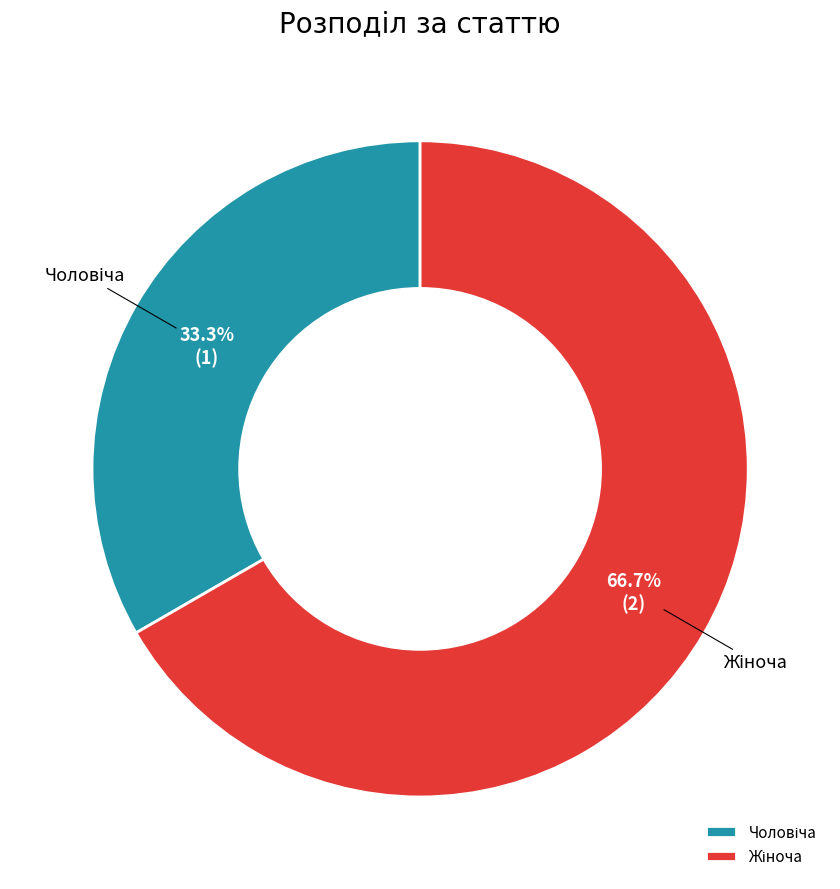

Count the number of slices in the pie.

2